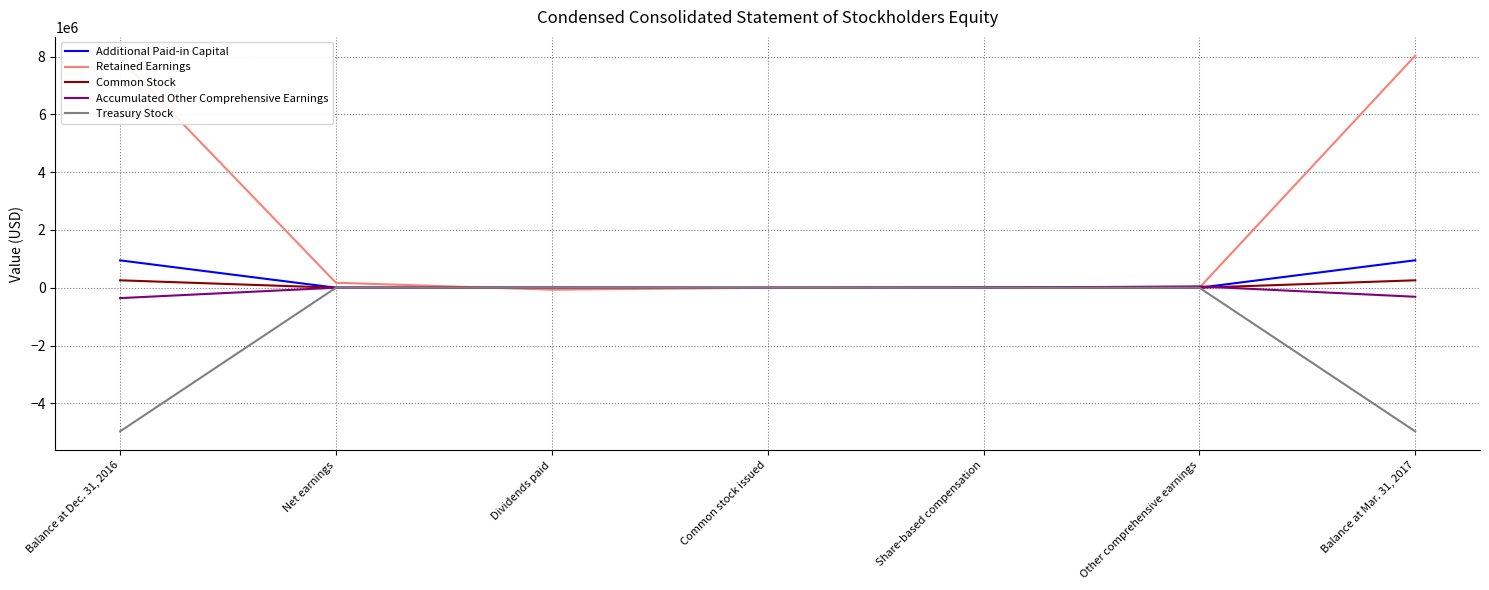

What is the greatest value displayed?

8031526